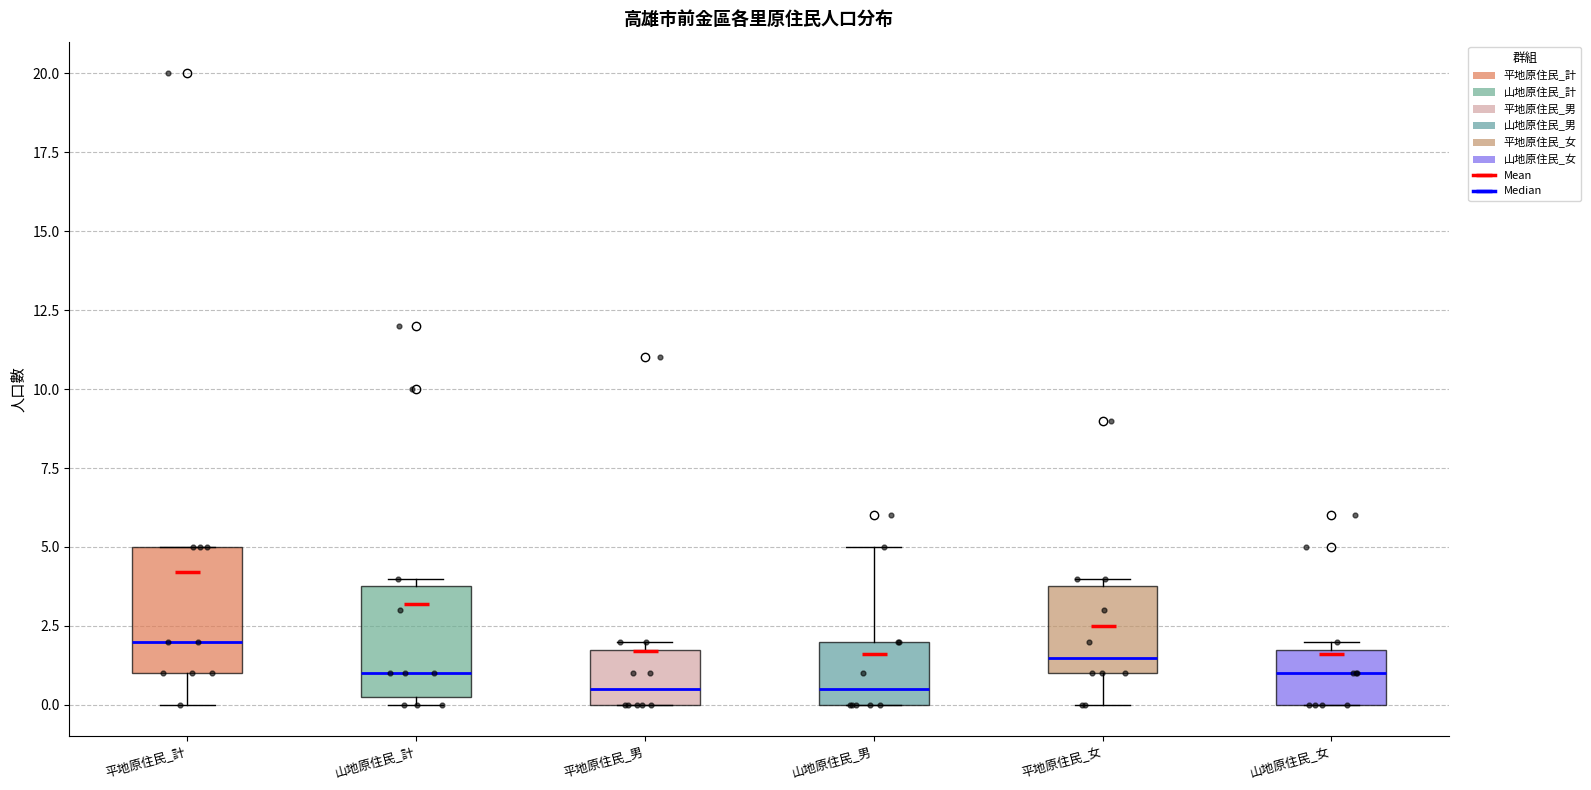

Reading left to right, read every box against the y-axis: the position of its median line, the range the box covers, and the ends of its whiskers. The values are not printed on the chart, so give them approximately, as read against the axis.

平地原住民_計: median 2.0, box 1.0 to 5.0, whiskers 0.0 to 5.0
山地原住民_計: median 1.0, box 0.5 to 4.0, whiskers 0.0 to 4.0 (just above the box's upper edge)
平地原住民_男: median 0.5, box 0.0 to 2.0, whiskers 0.0 to 2.0 (just above the box's upper edge)
山地原住民_男: median 0.5, box 0.0 to 2.0, whiskers 0.0 to 5.0
平地原住民_女: median 1.5, box 1.0 to 4.0, whiskers 0.0 to 4.0 (just above the box's upper edge)
山地原住民_女: median 1.0, box 0.0 to 2.0, whiskers 0.0 to 2.0 (just above the box's upper edge)